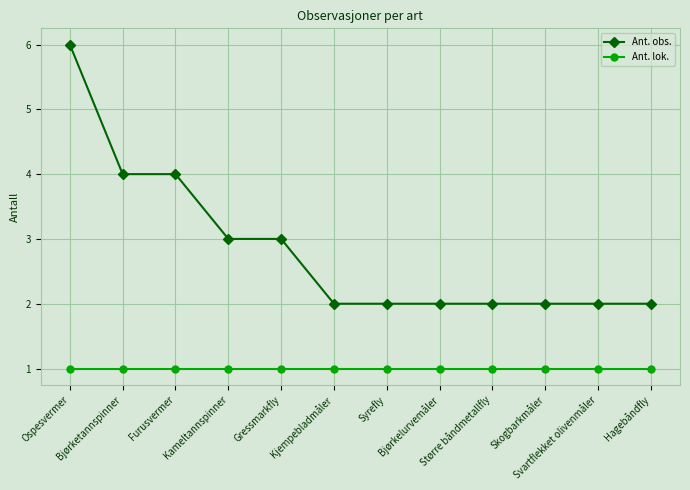

Is it true that Ant. obs. equals 2 at Svartflekket olivenmåler?

True